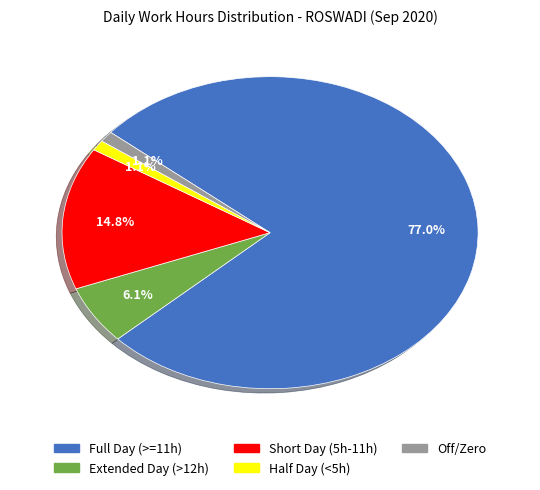

Is there any slice that represents more than half of the pie?

Yes